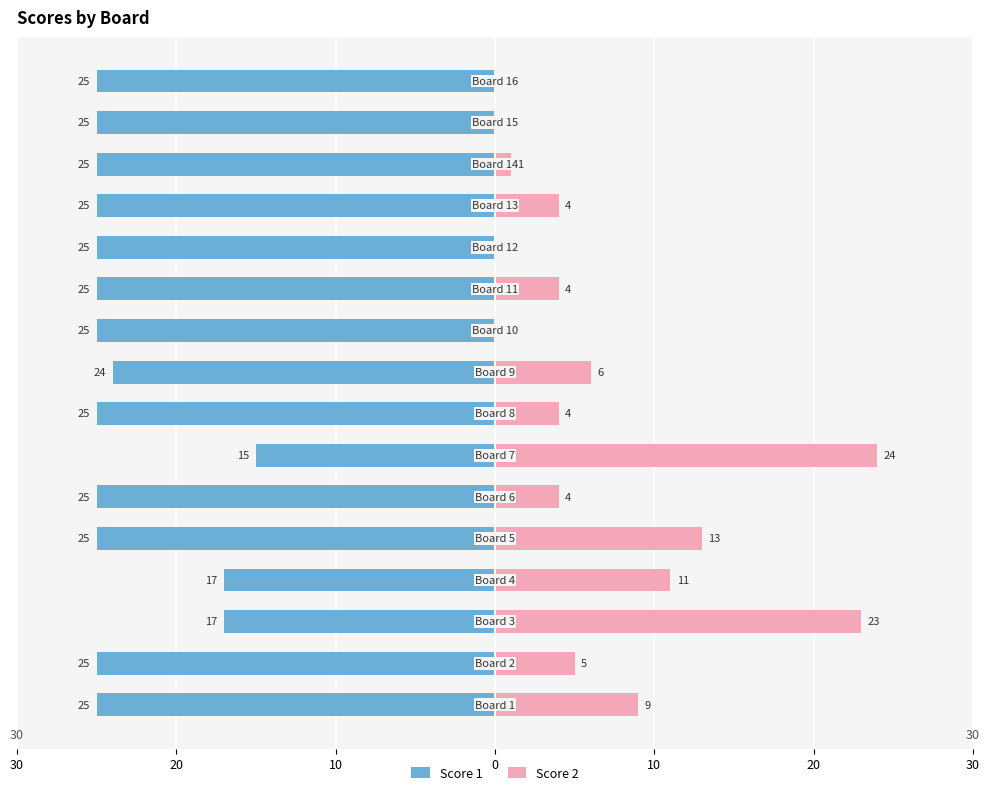

Which series has the largest range (max minus min)?

Score 2